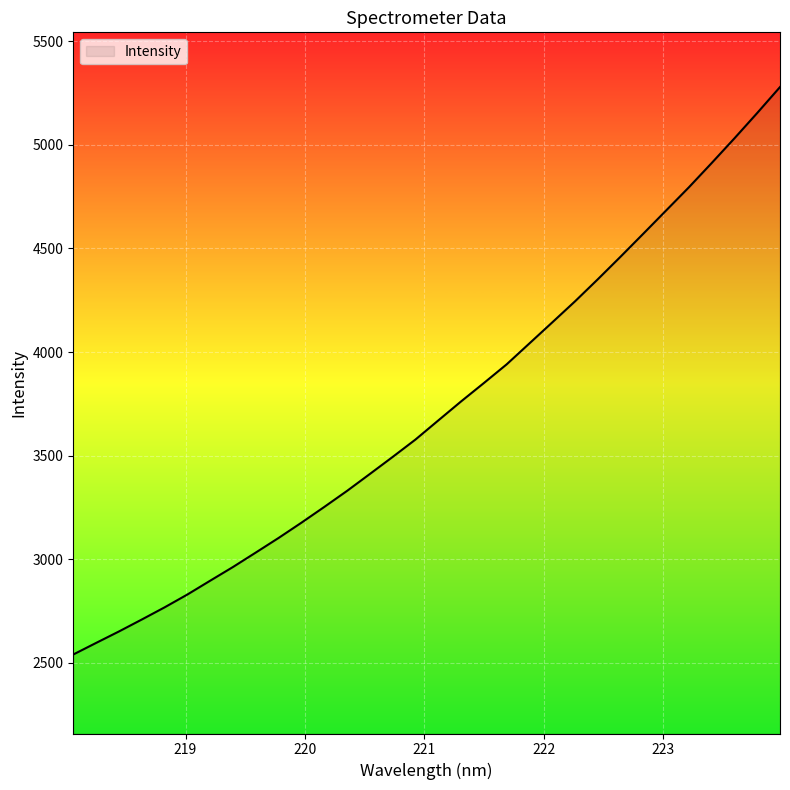

What is the difference between the maximum and minimum values?

2737.6